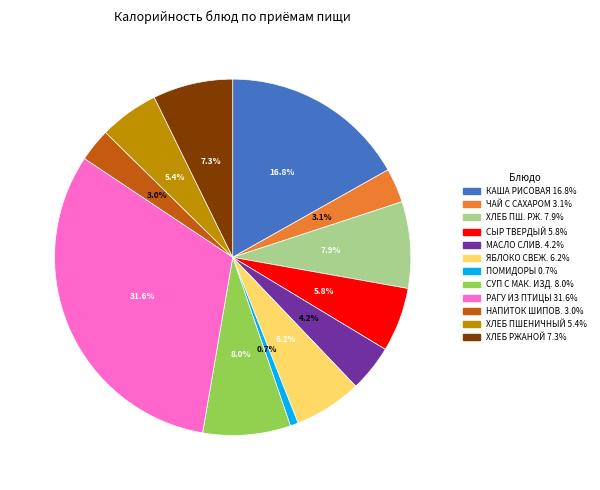

Count the number of slices in the pie.

12